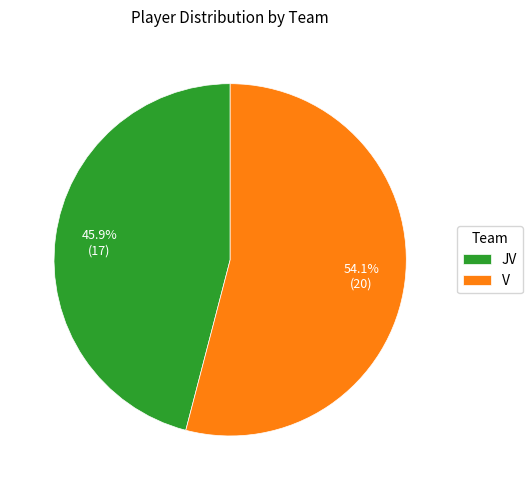

Rank the categories by value from highest to lowest.

V, JV